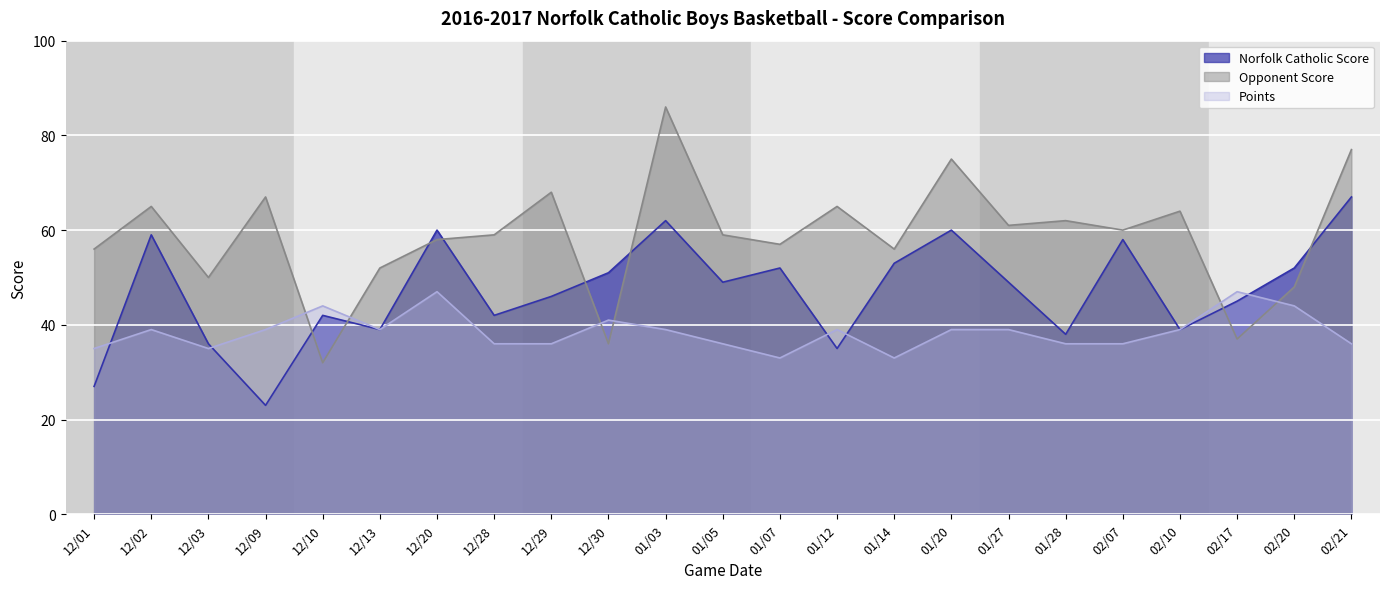

How many distinct data groups are displayed?

3